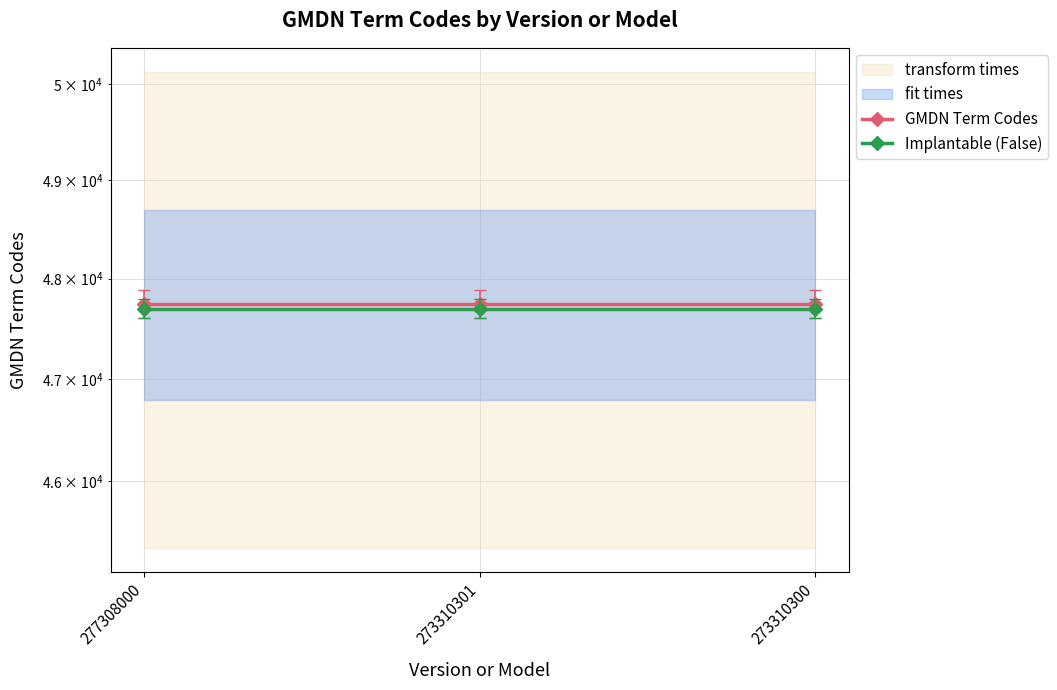

How many series are shown in this chart?

2